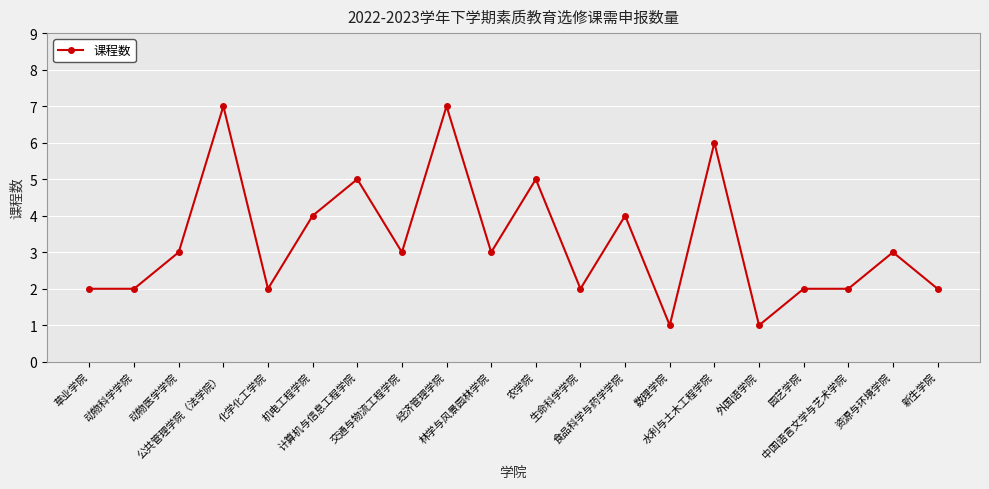

What is the smallest value displayed?

1